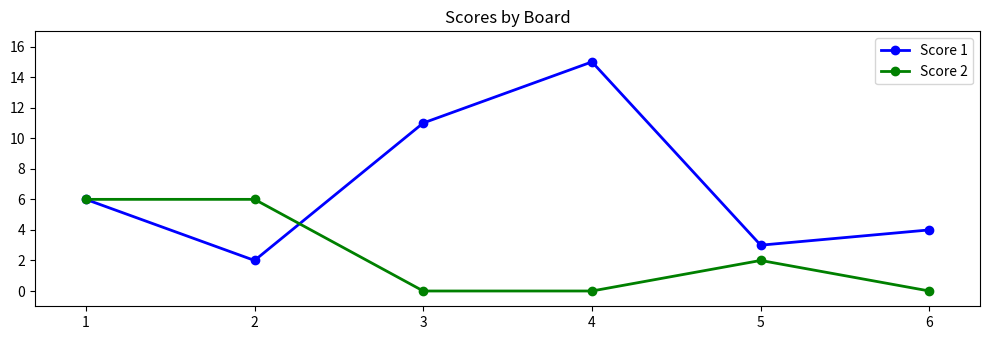

How many distinct data groups are displayed?

2